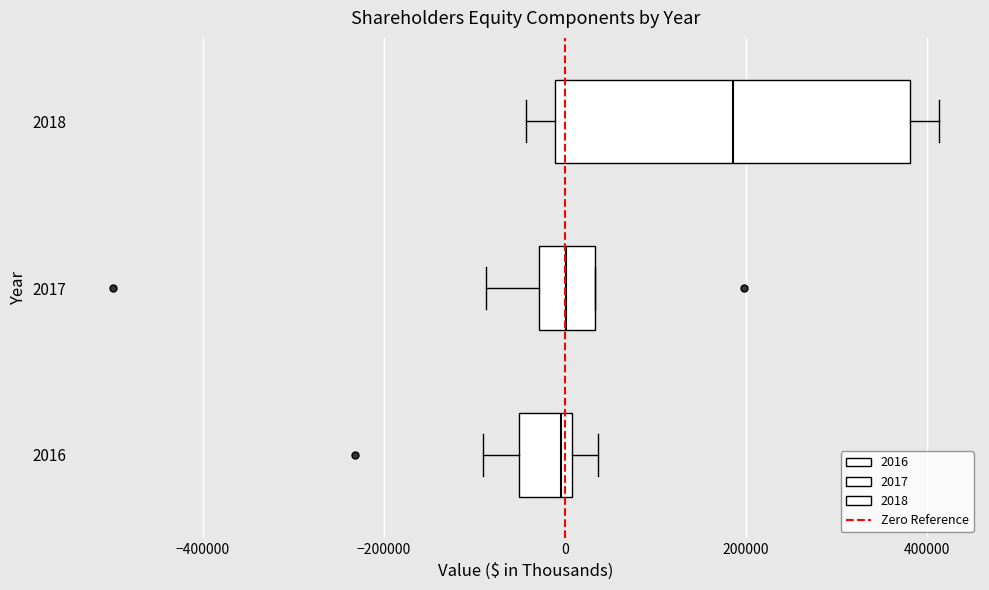

Comparing the boxes themselves (not the whiskers), which one is the widest?

2018